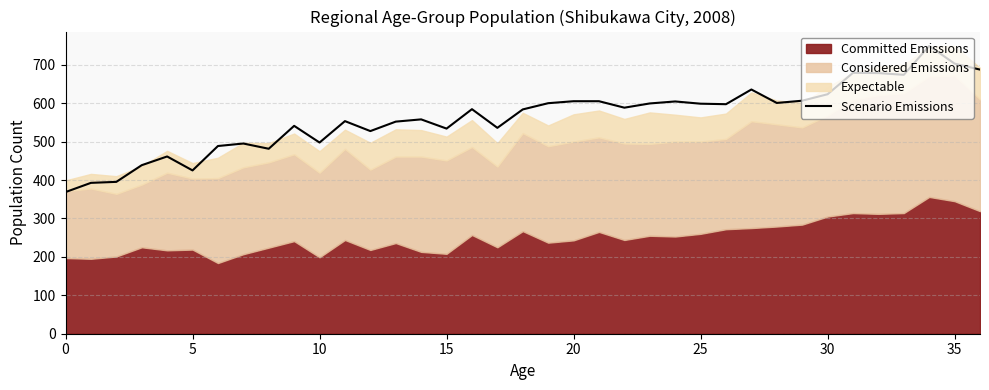

What is the difference between the maximum and minimum values?

380.3